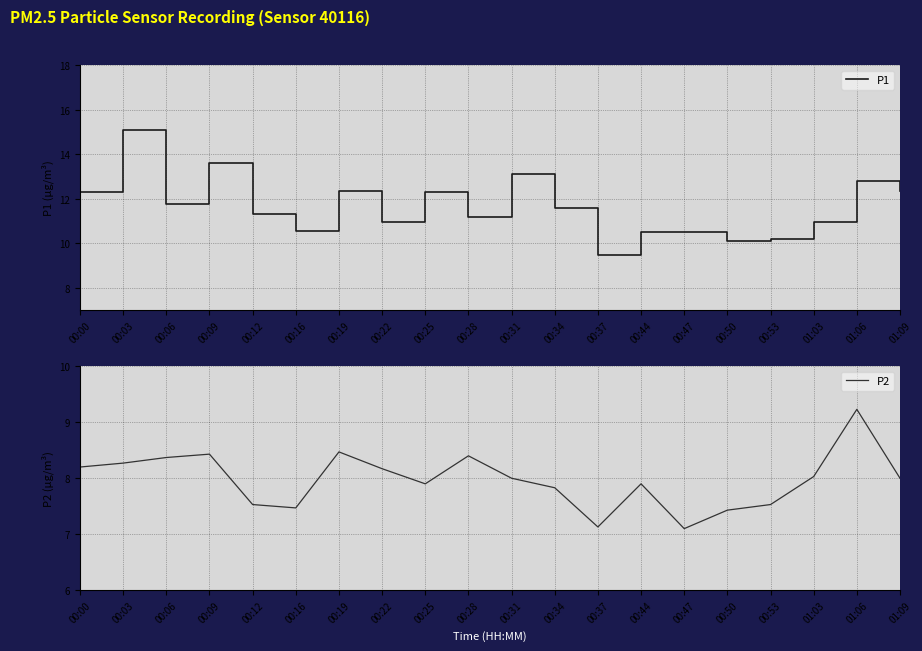

At how many categories does at least one series exceed 11?

12